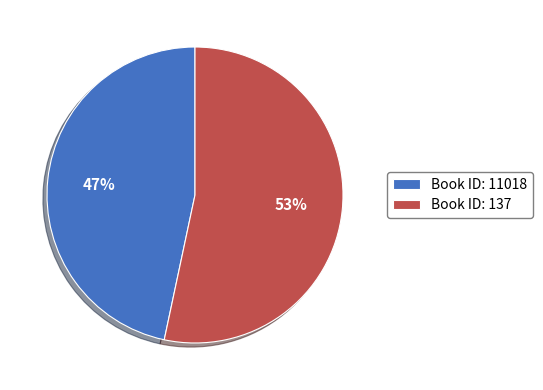

What is the ratio of the value at Book ID: 11018 to the value at Book ID: 137?

0.9